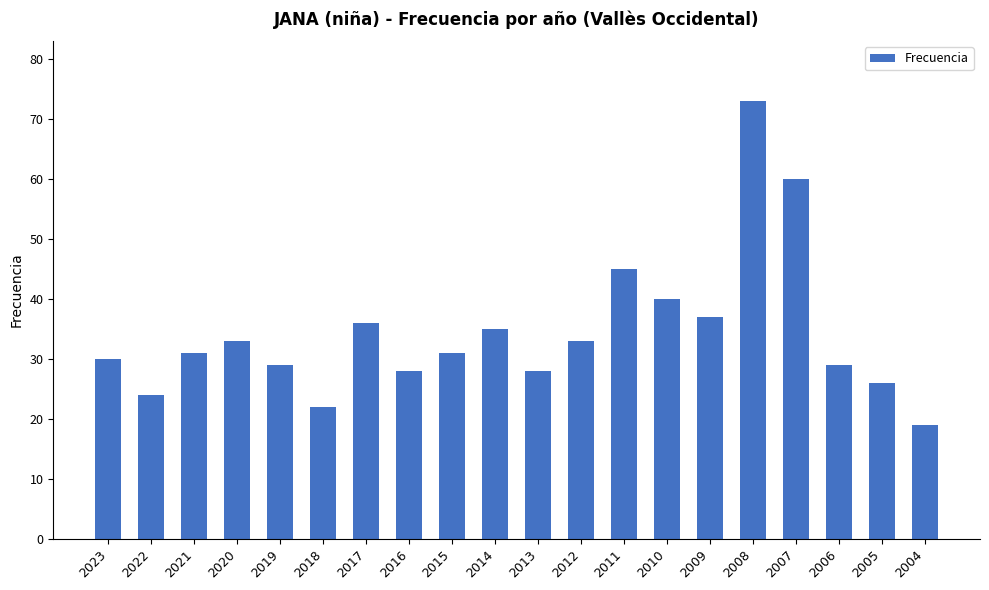

The chart shows a value of 26 at 2005. True or false?

True